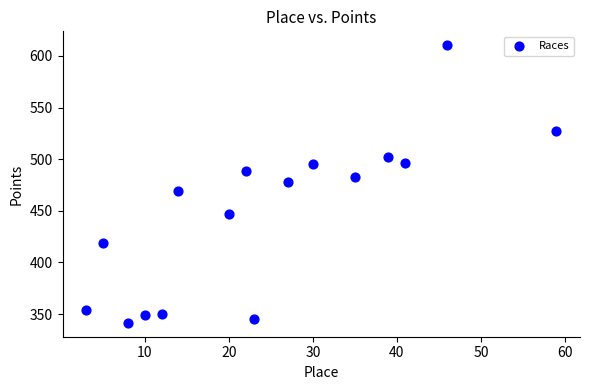

What is the range of X values (max minus min)?

56.0